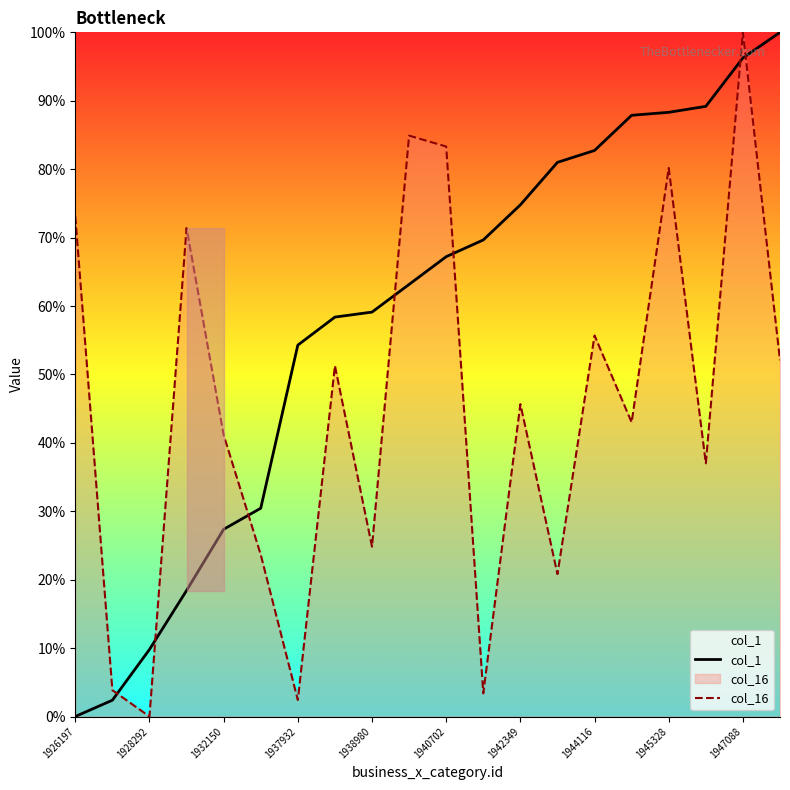

The value of col_1 at 1926197 is 0.0. True or false?

True